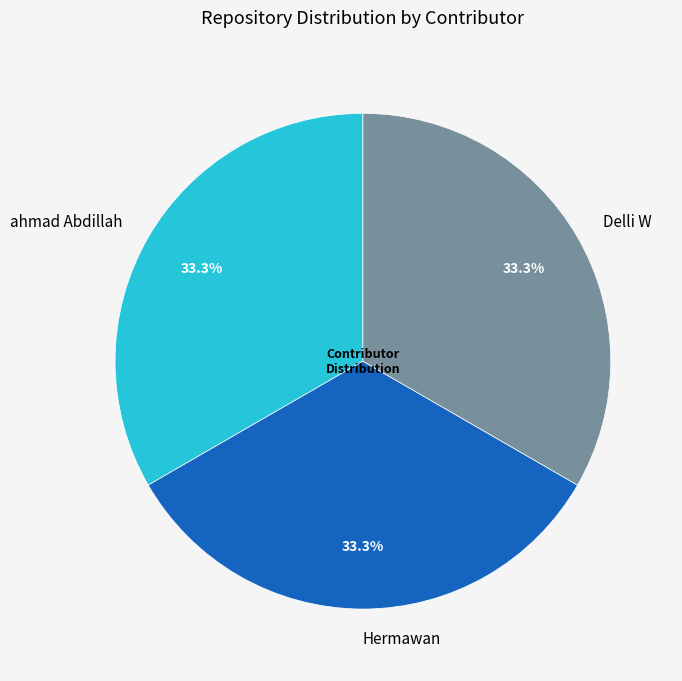

What is the total percentage of Hermawan and ahmad Abdillah?

66.7%